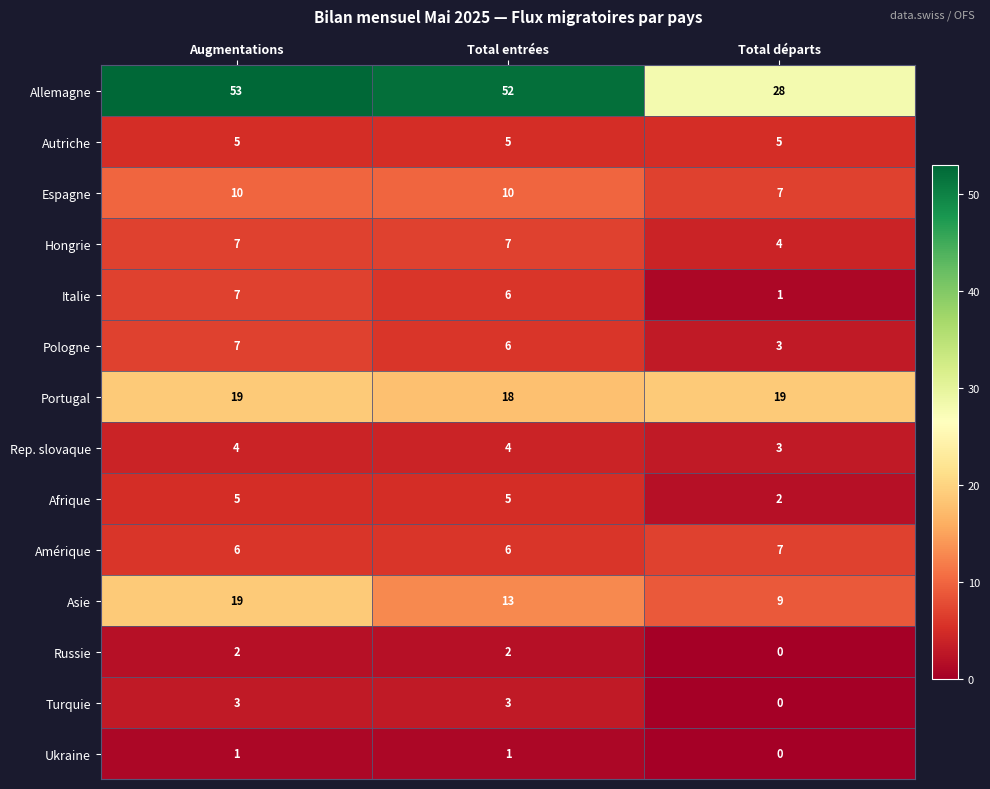

What is the greatest value displayed?

53